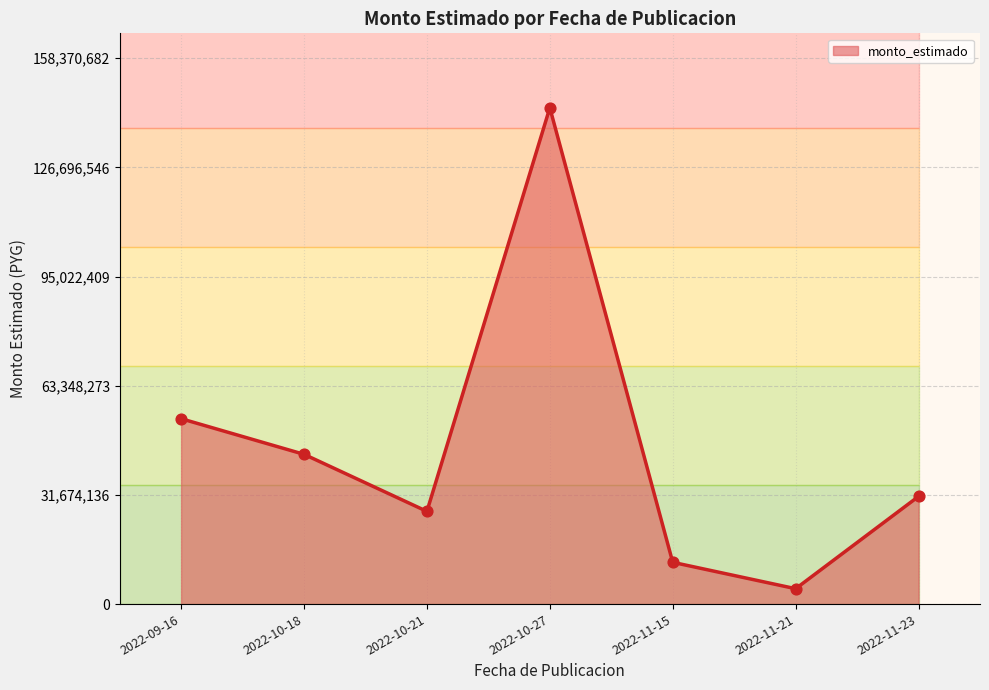

Approximately how many times larger is the value at 2022-10-27 compared to 2022-10-18?

3.3